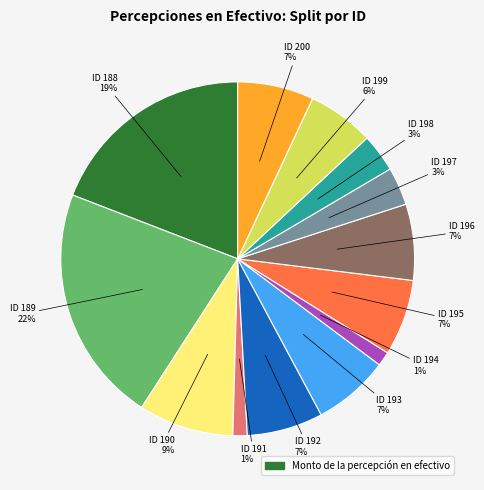

To the nearest percent, what is the average slice percentage?

8%